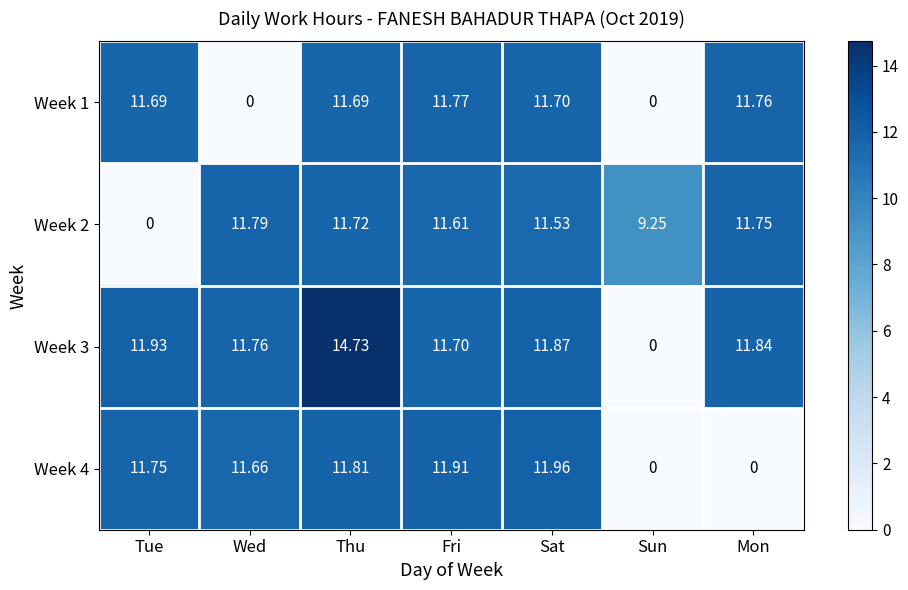

Count the number of categories in the chart.

7